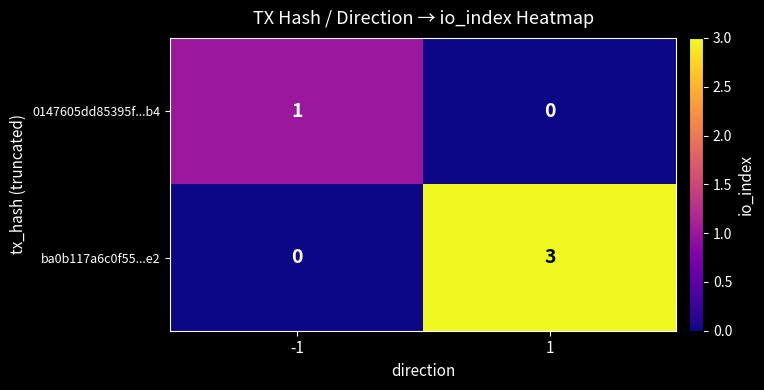

Reading left to right, transcribe all the data shown in this chart.

0147605dd85395f...b4: -1=1	1=0
ba0b117a6c0f55...e2: -1=0	1=3